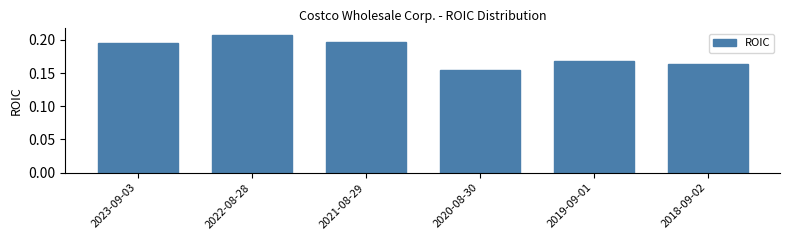

What is the label of the 5th bar from the left?

2019-09-01